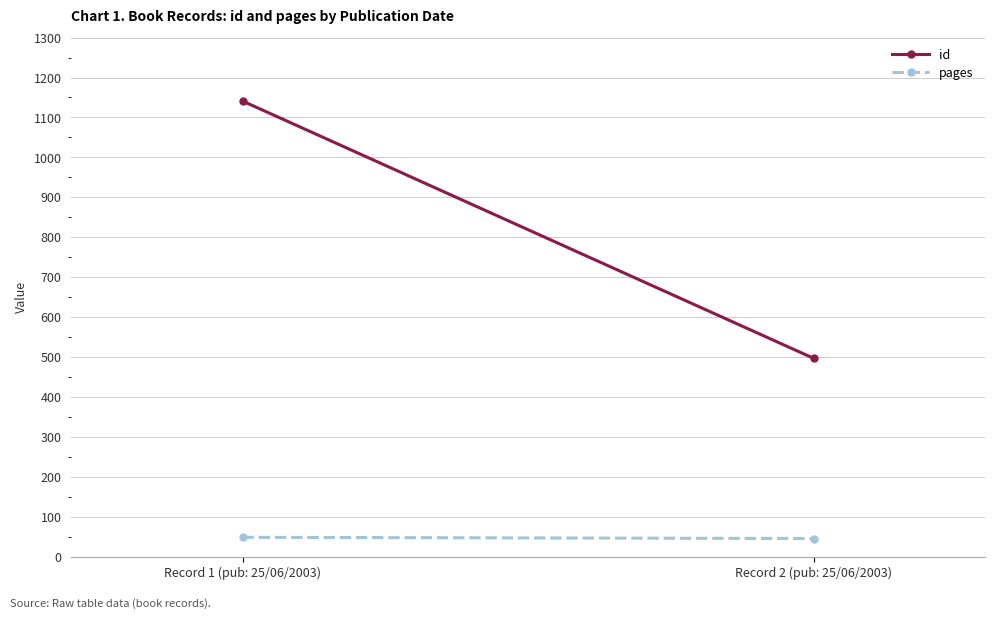

Which category has the lowest value in the id series?

Record 2 (pub: 25/06/2003)